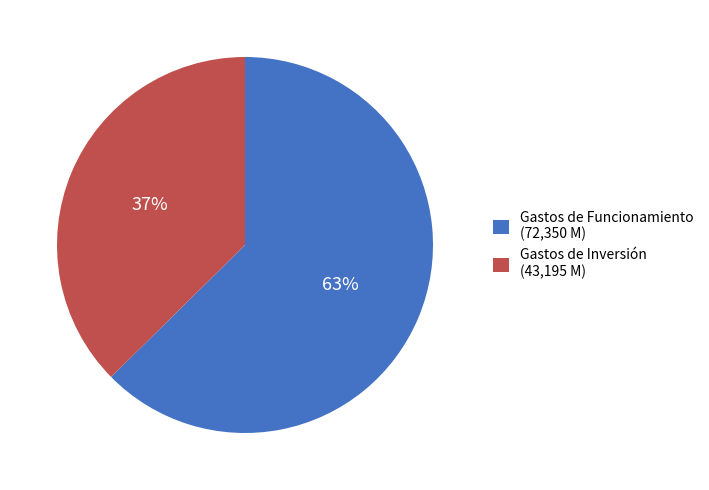

Which category has the biggest portion of the pie?

Gastos de Funcionamiento